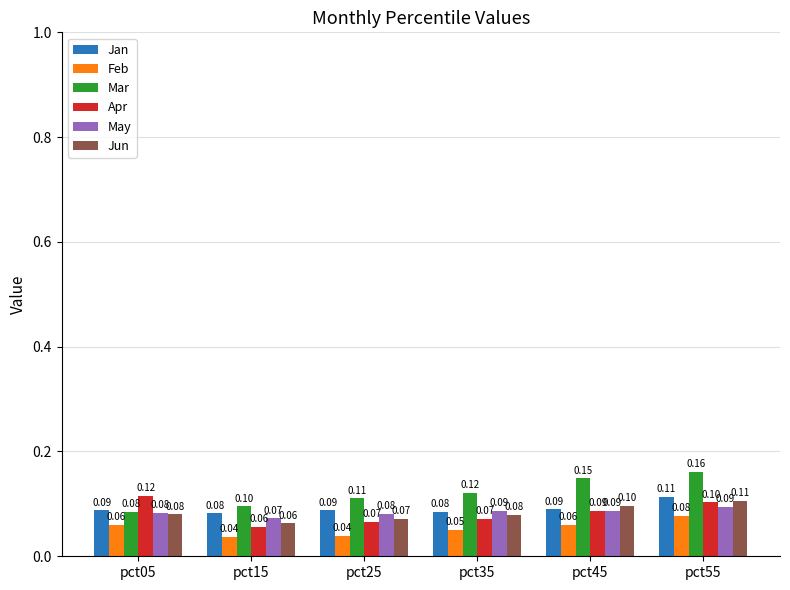

The Feb series shows 0.0 at pct45. True or false?

False